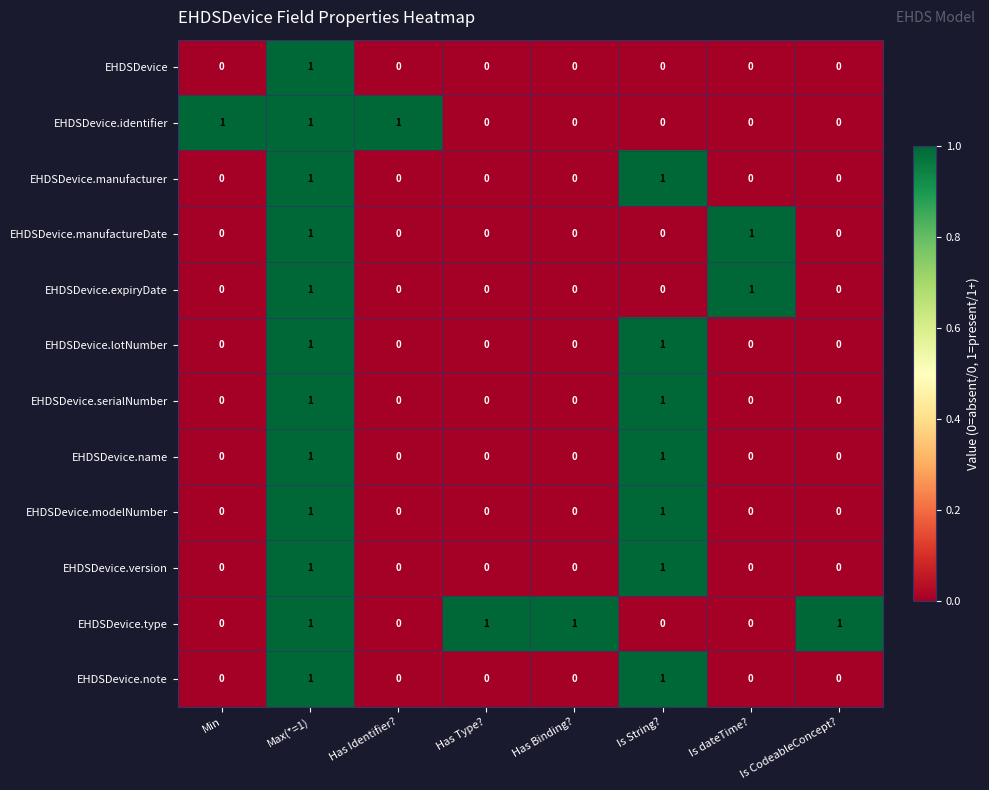

The EHDSDevice.manufacturer series shows 1 at Has Identifier?. True or false?

False